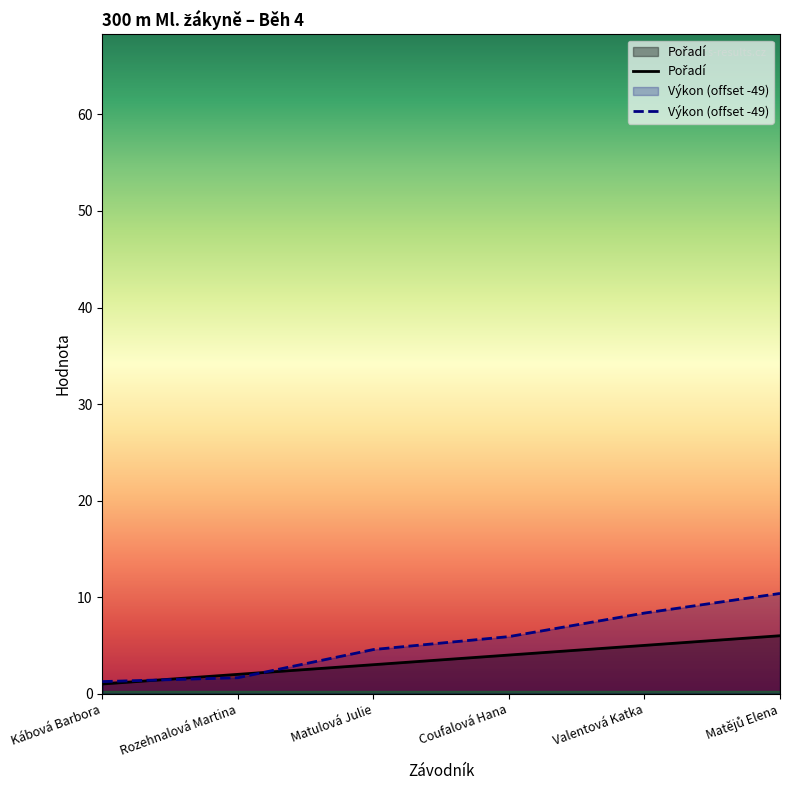

Reading left to right, list all the values displayed in this chart.

Pořadí: Kábová Barbora=1.0	Rozehnalová Martina=2.0	Matulová Julie=3.0	Coufalová Hana=4.0	Valentová Katka=5.0	Matějů Elena=6.0
Výkon (offset -49): Kábová Barbora=1.2	Rozehnalová Martina=1.6	Matulová Julie=4.6	Coufalová Hana=5.9	Valentová Katka=8.4	Matějů Elena=10.4